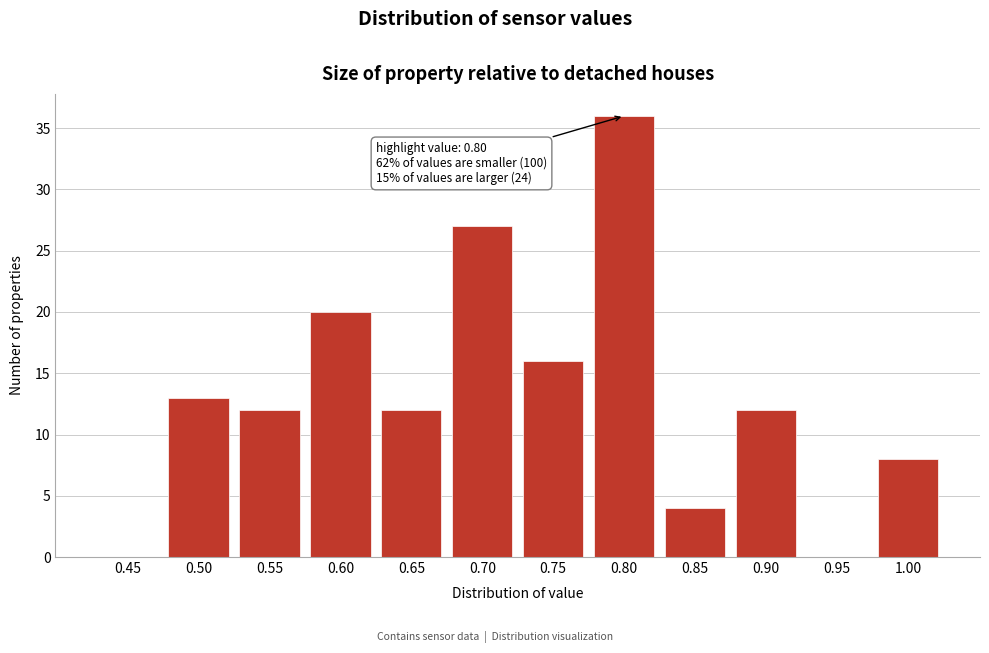

Reading left to right, extract all data points from this chart.

0.45=0	0.50=13	0.55=12	0.60=20	0.65=12	0.70=27	0.75=16	0.80=36	0.85=4	0.90=12	0.95=0	1.00=8